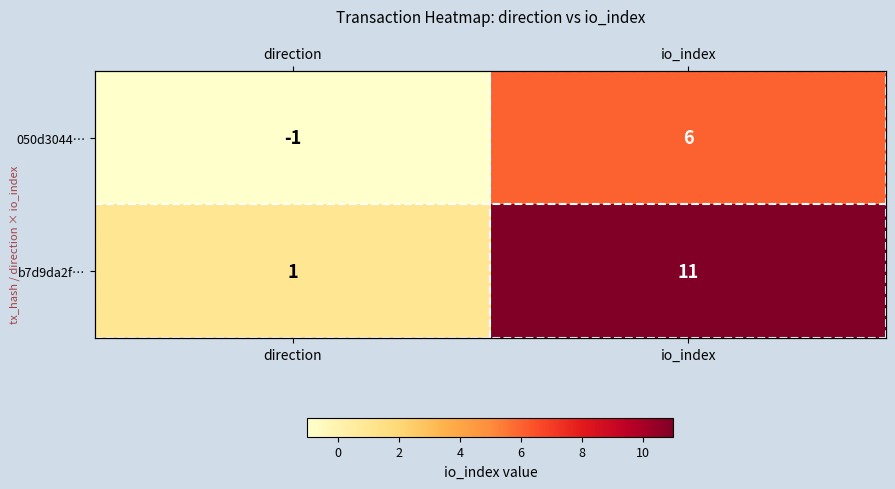

True or false: 050d3044… has a value of -1 at direction.

False